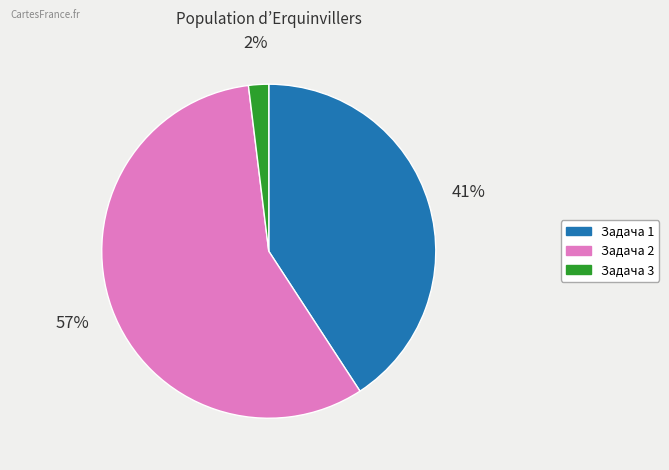

How many segments does this pie chart have?

3